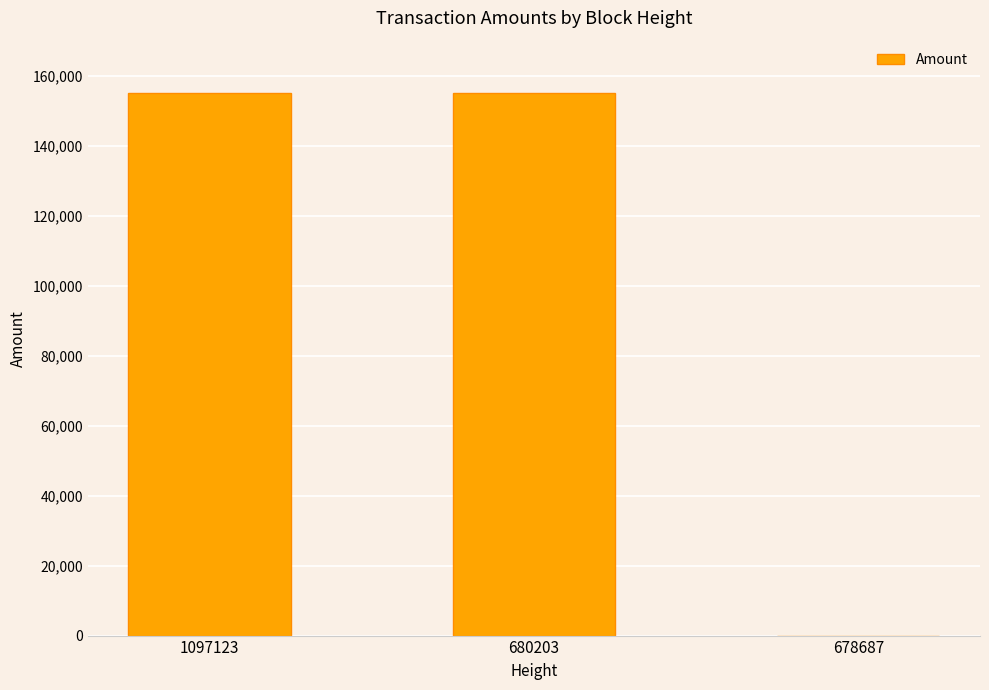

What is the sum of the values at 1097123 and 680203?

310060.5